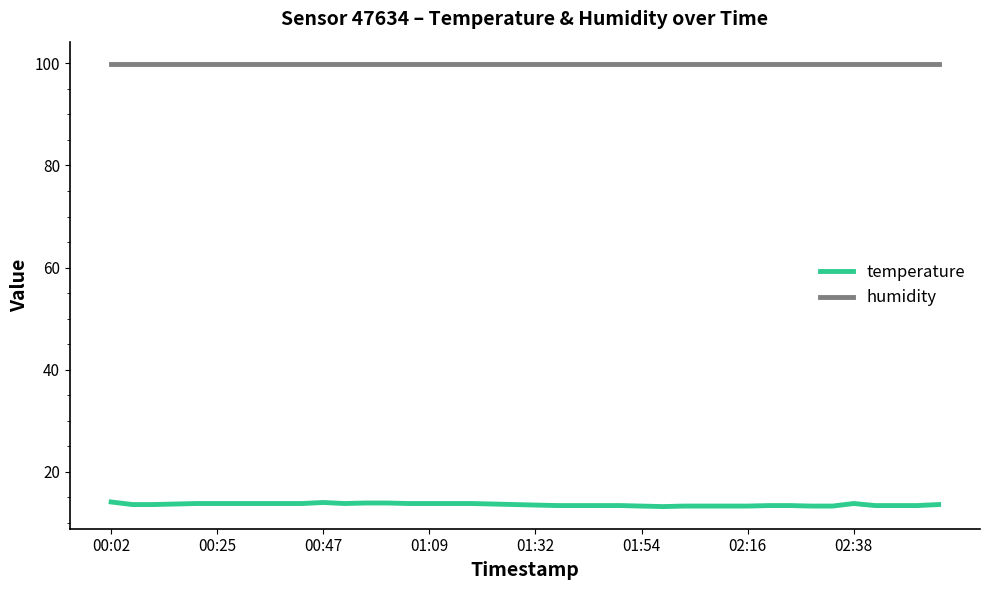

What is the highest value of the temperature series?

14.1